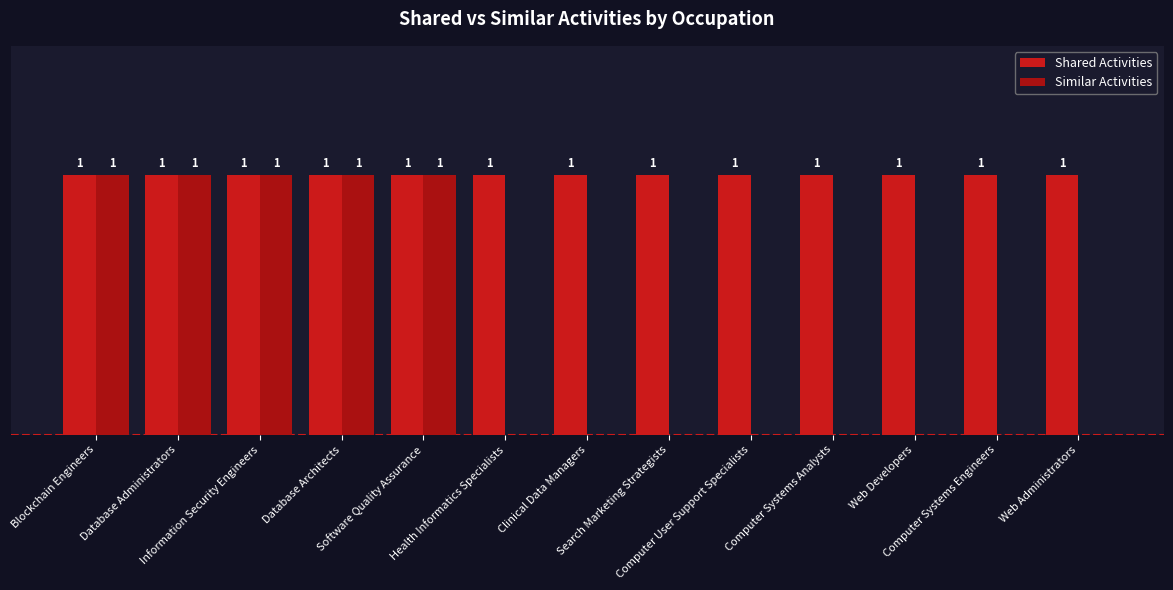

What is the label of the 11th bar from the right?

Information Security Engineers